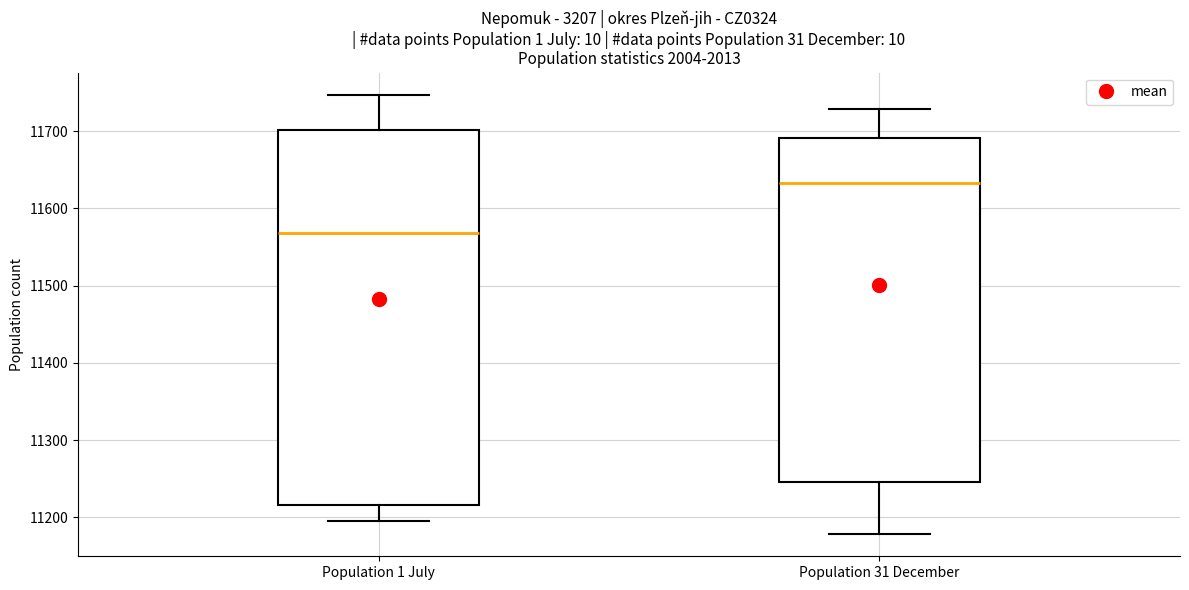

Which box has the lowest median line?

Population 1 July